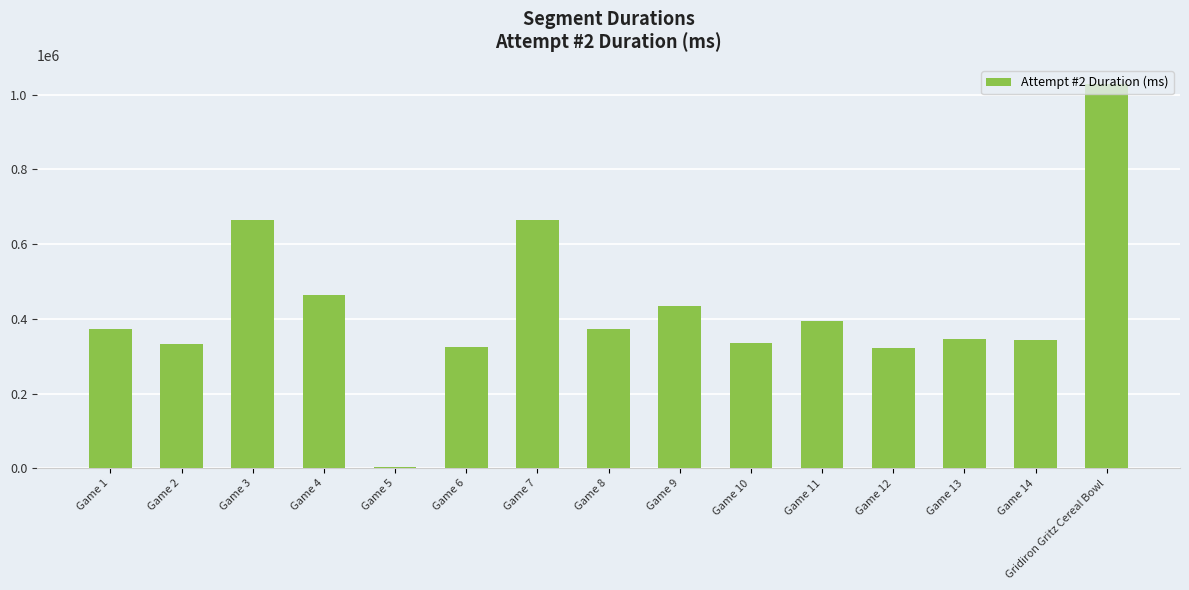

What is the sum of all values?

6406260